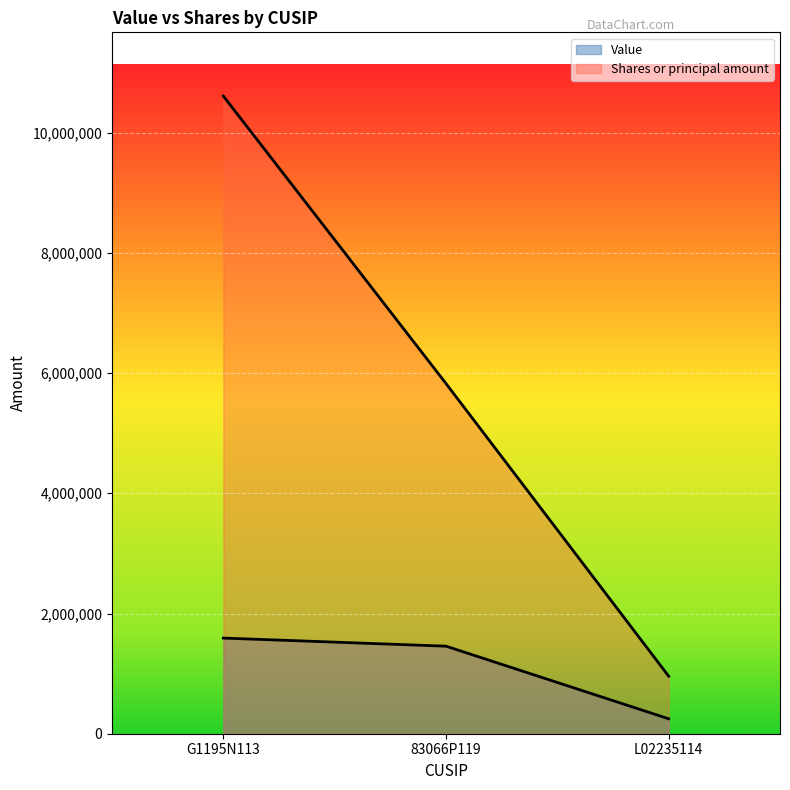

Which series has the widest spread of values?

Shares or principal amount